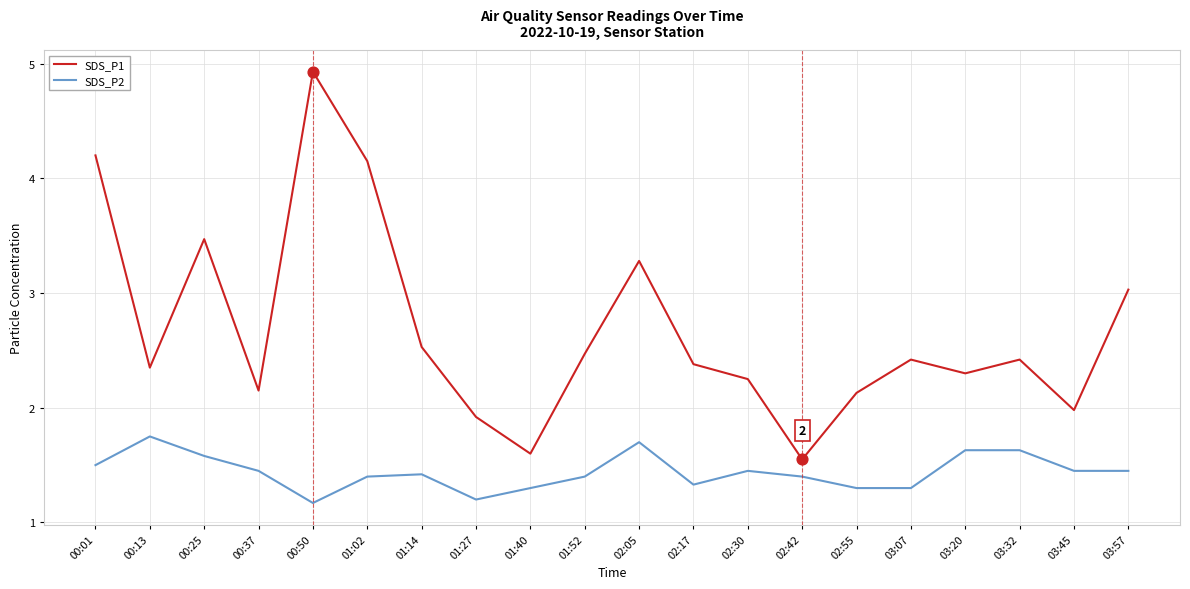

At which category is the sum across all series the highest?

00:50